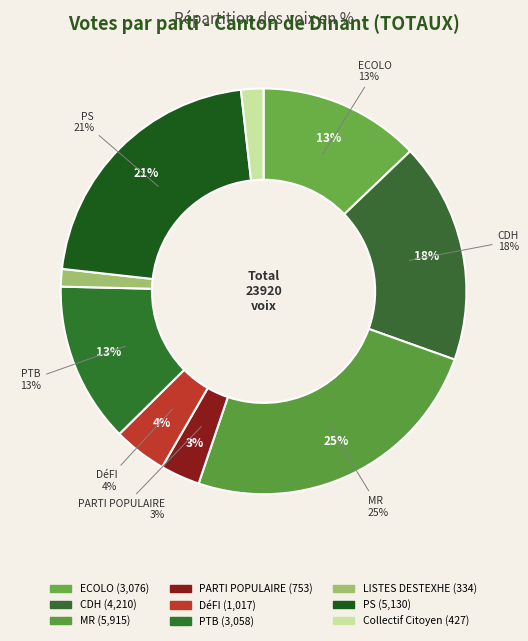

Does CDH account for over 50% of the chart?

No